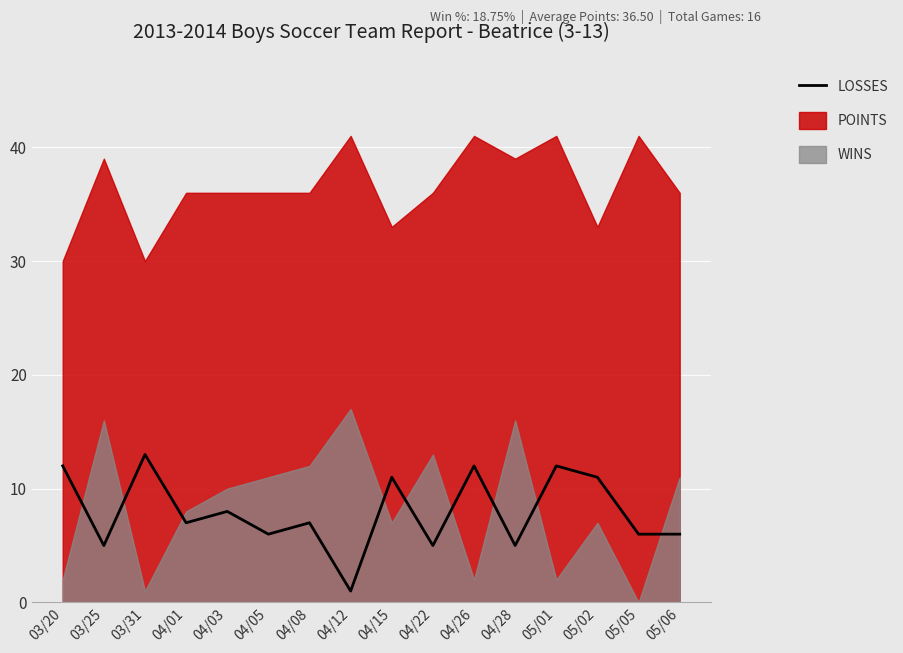

List the labels in order of value, smallest first.

04/12, 03/25, 04/22, 04/28, 04/05, 05/05, 05/06, 04/01, 04/08, 04/03, 04/15, 05/02, 03/20, 04/26, 05/01, 03/31